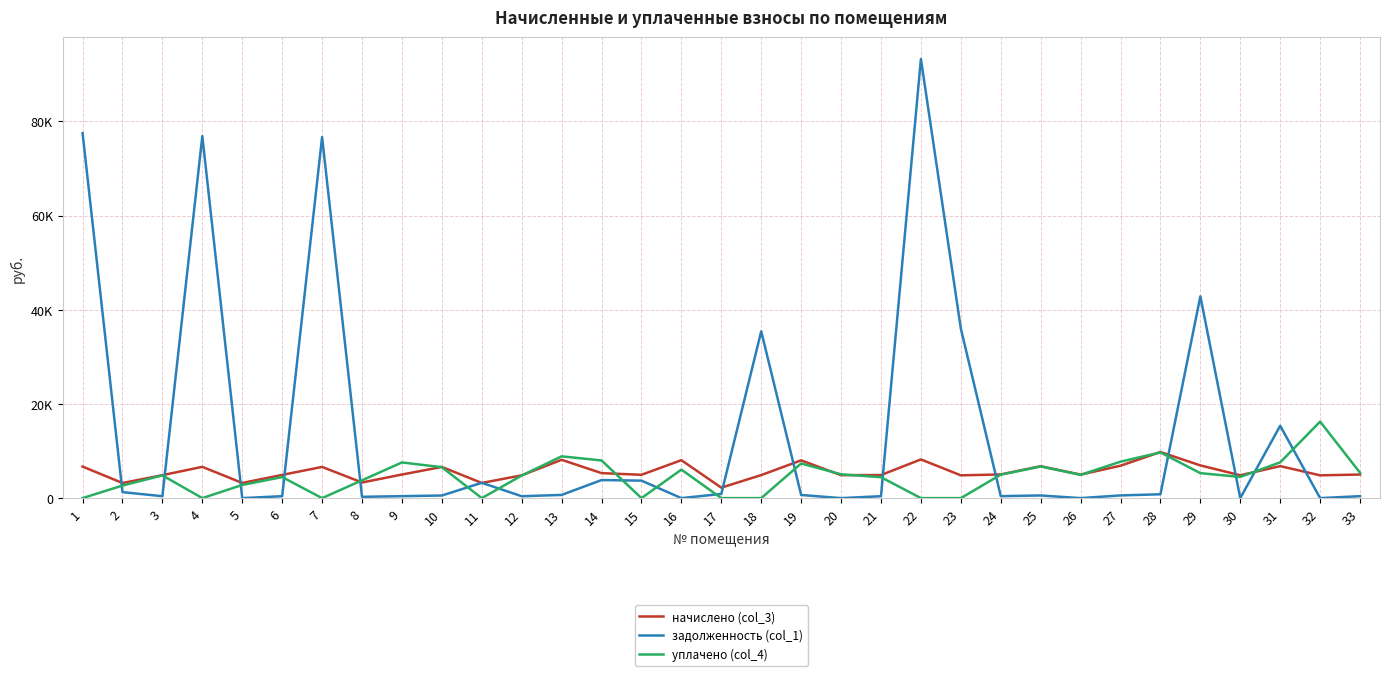

Between which two adjacent categories do начислено (col_3) and уплачено (col_4) first intersect?

7 and 8